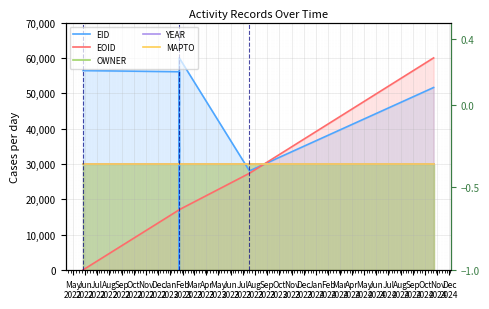

The EID series shows 8094.3 at Feb
2023. True or false?

False